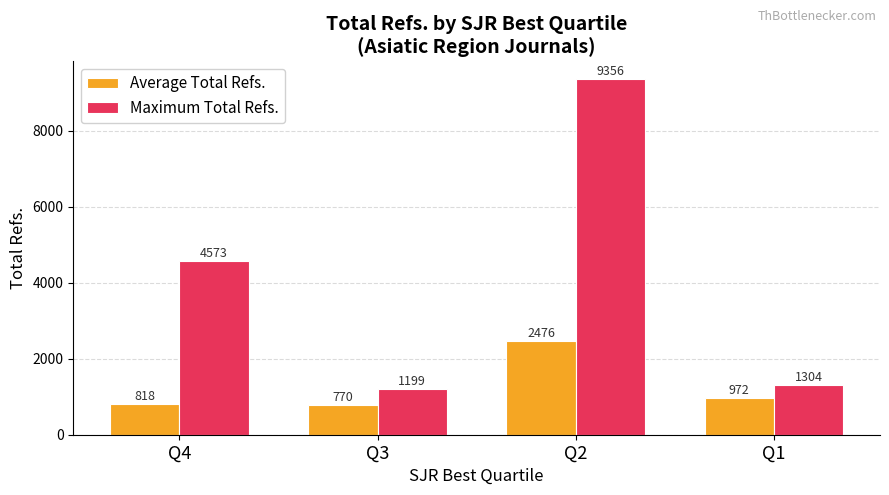

At which label is Maximum Total Refs. closest to 5277?

Q4